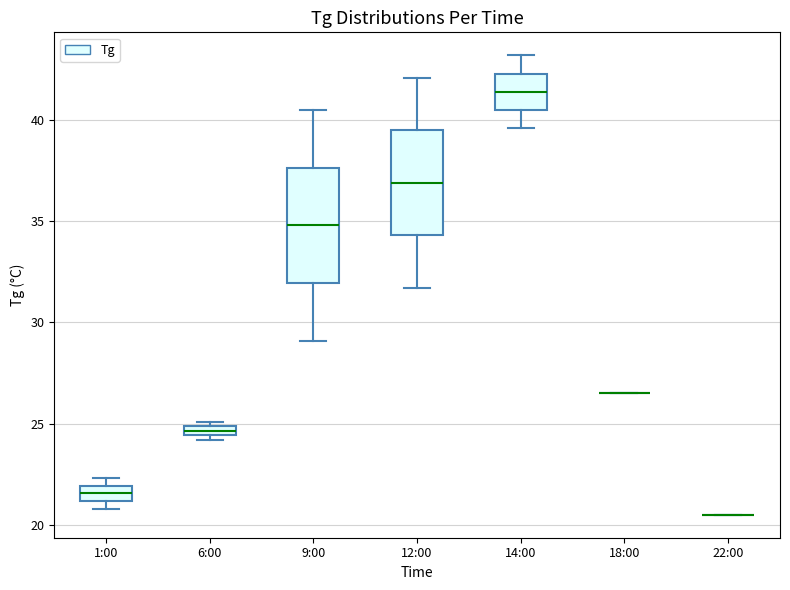

Where is the lower edge of the box for 6:00 on the y-axis? The values are not printed on the chart, so give them approximately, as read against the axis.

24.5